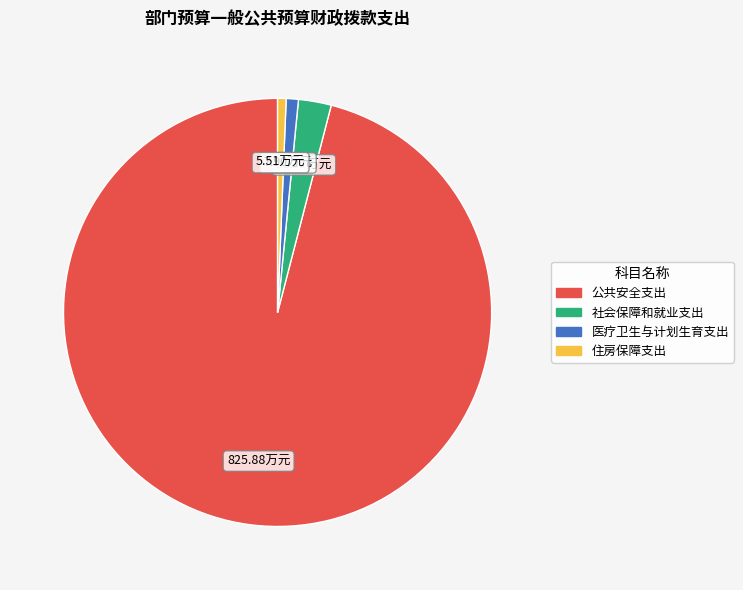

True or false: 医疗卫生与计划生育支出 accounts for 11% of the total.

False